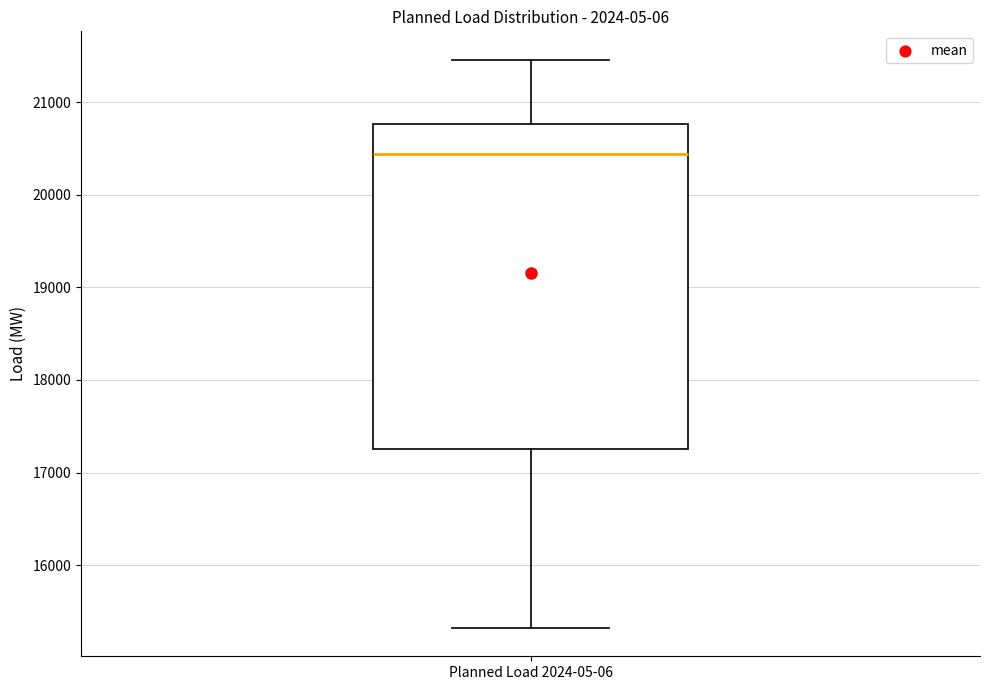

Read this box plot against the y-axis: the position of the median line, the range covered by the box, and the ends of both whiskers. The values are not printed on the chart, so give them approximately, as read against the axis.

median 20400, box 17300 to 20800, whiskers 15300 to 21500